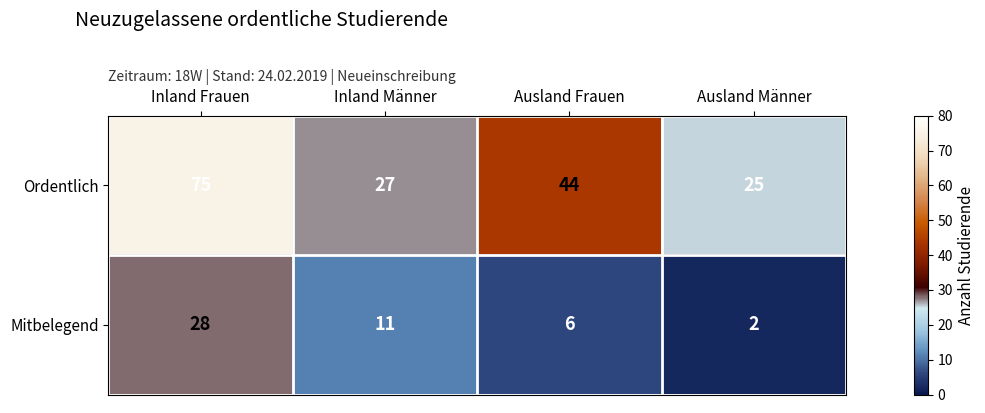

At which label does Ordentlich reach its minimum?

Ausland Männer